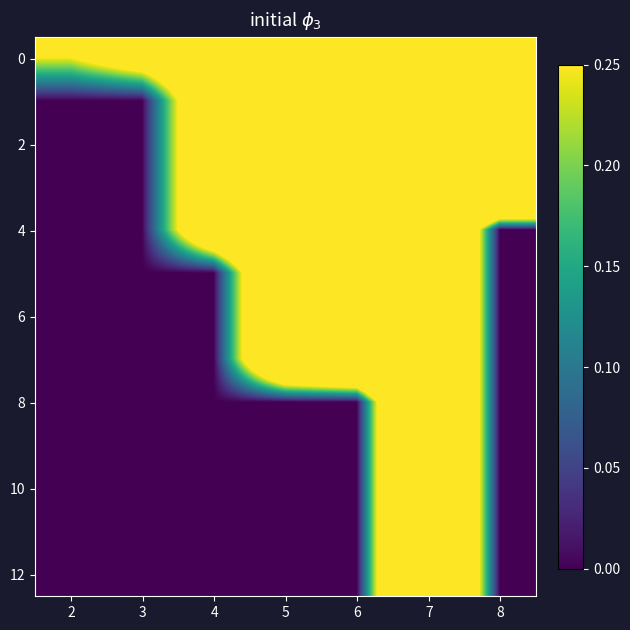

At which category does the chart reach its peak across all series?

8